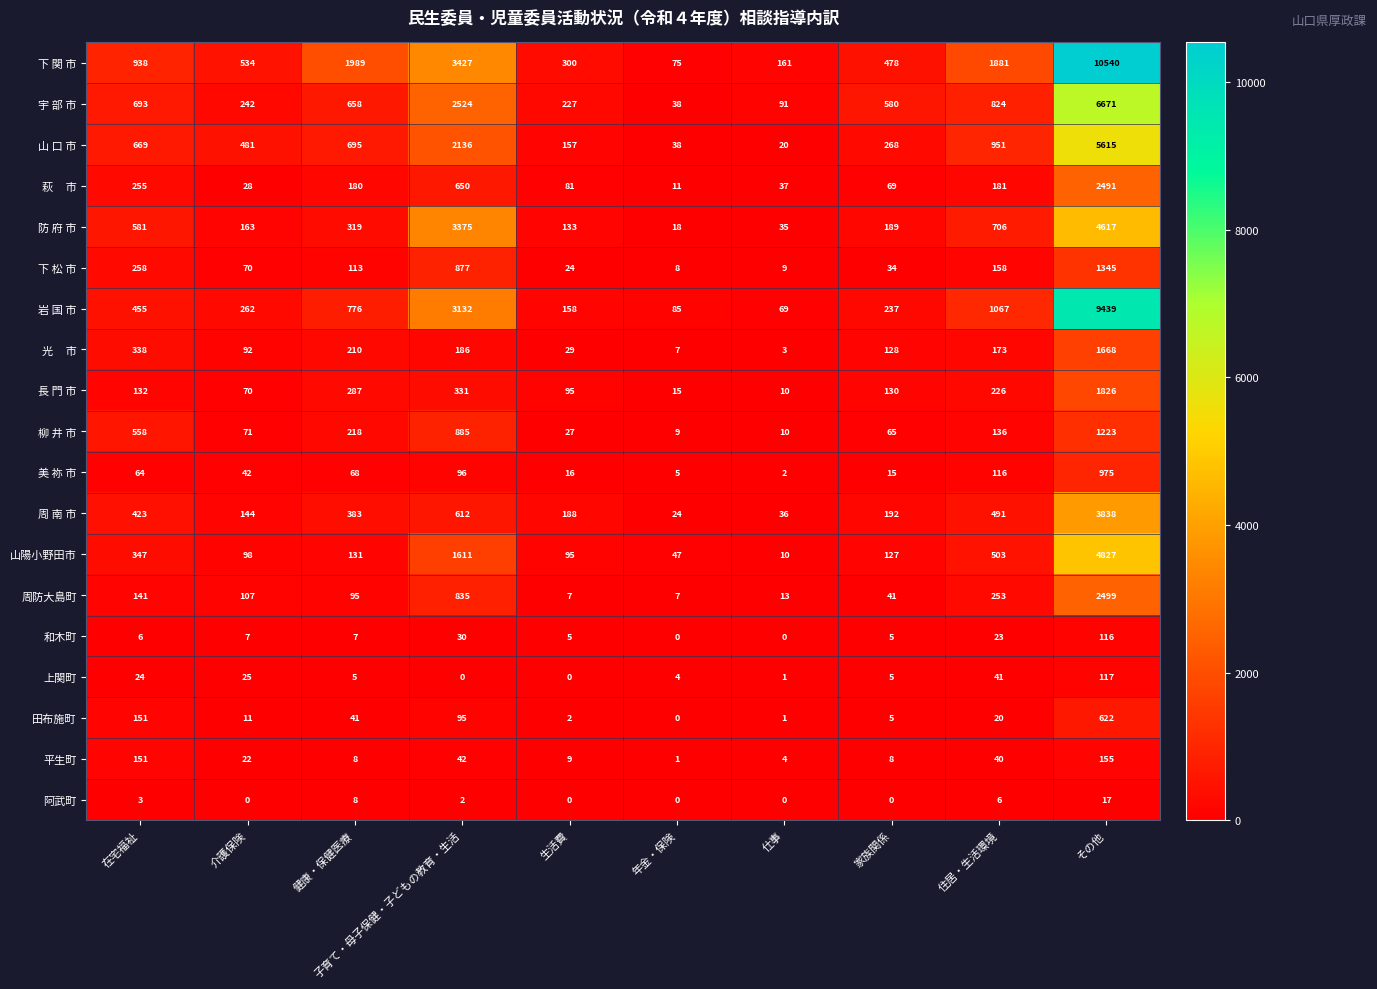

Which category has the highest value across all series?

その他